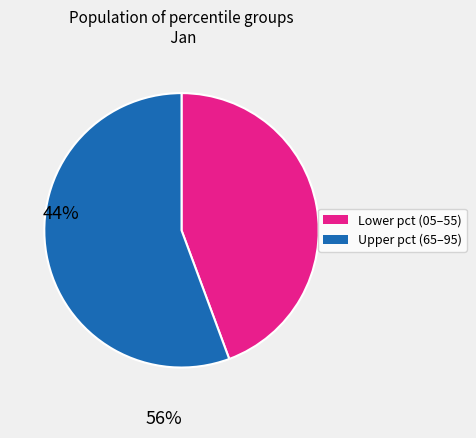

Count the number of slices in the pie.

2